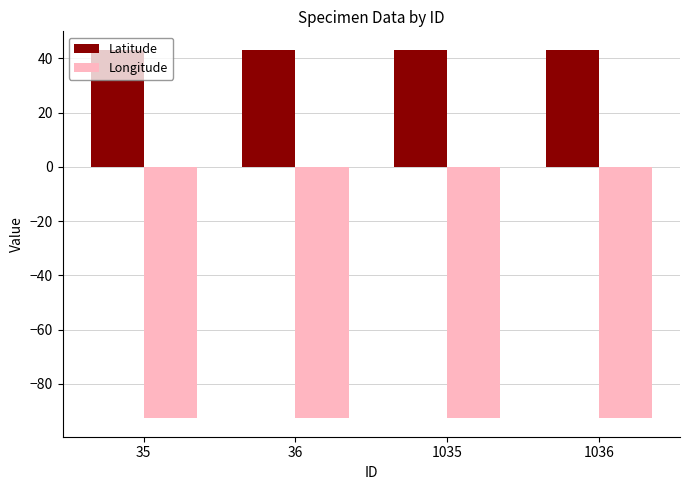

How many bars are there in total?

8